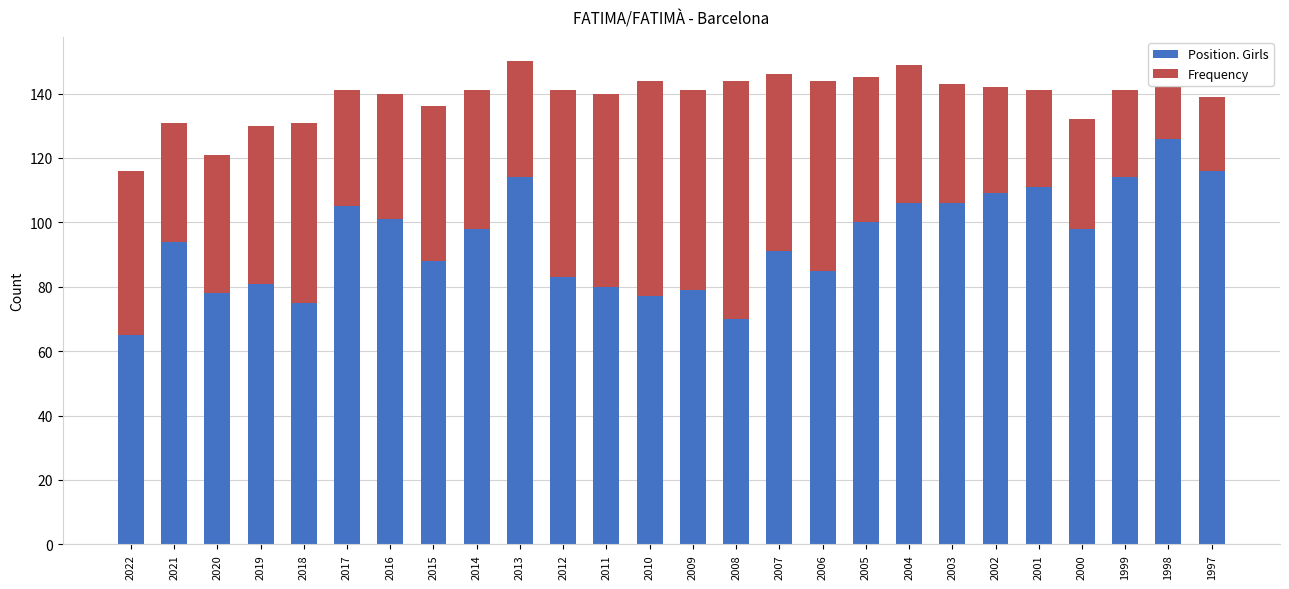

What is the maximum value for Position. Girls?

126